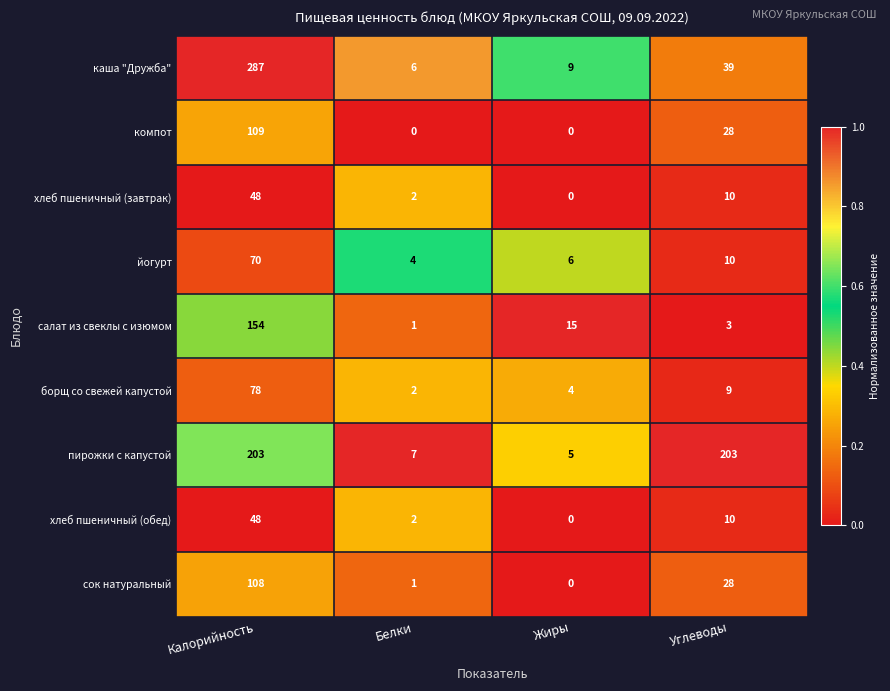

What is the total value across all series at Белки?

25